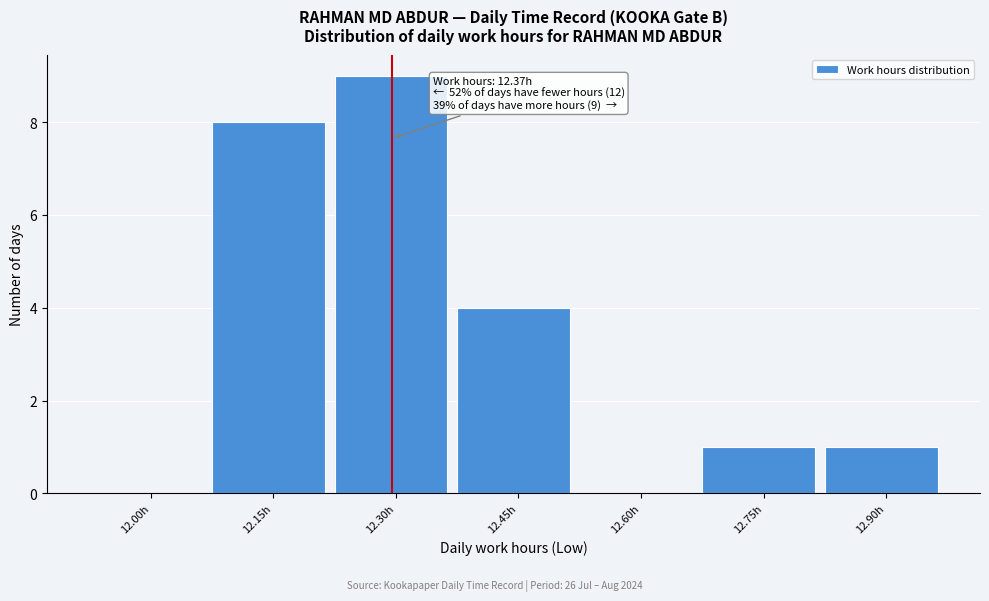

Reading right to left, what are all the values shown in this chart?

12.90h=1	12.75h=1	12.60h=0	12.45h=4	12.30h=9	12.15h=8	12.00h=0